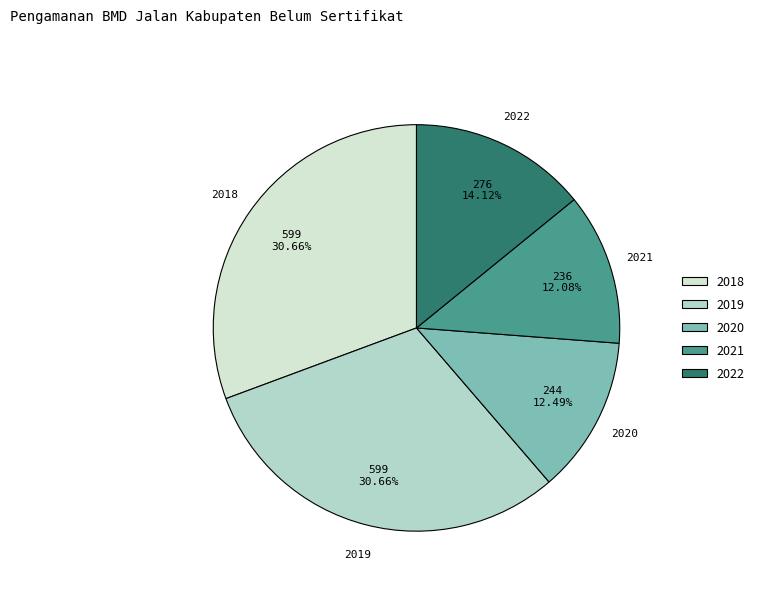

Does 2018 account for over 50% of the chart?

No